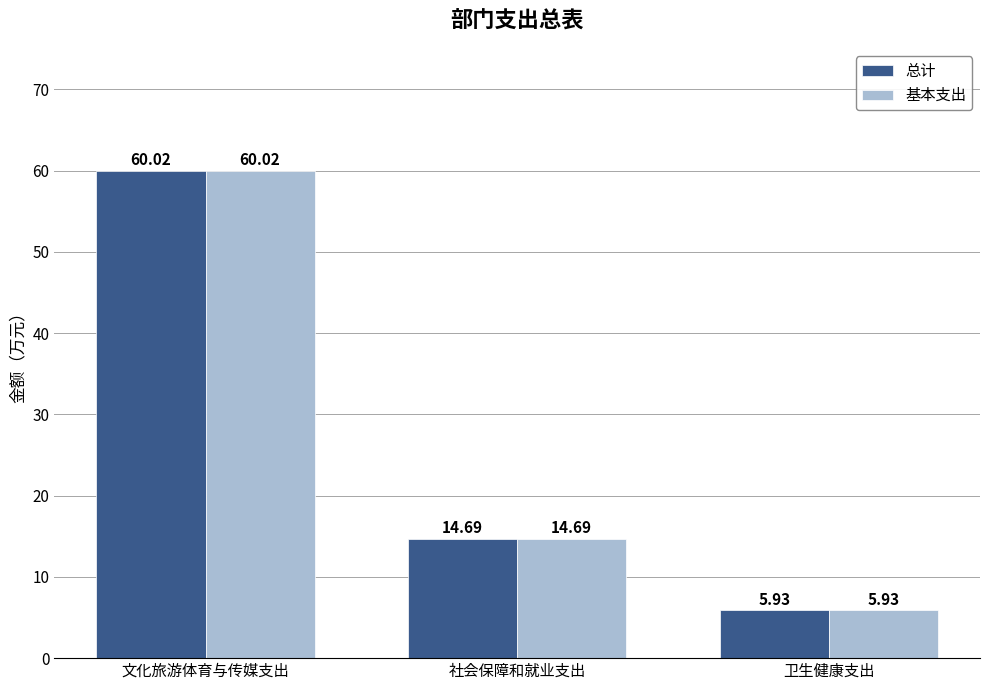

At which category is the sum across all series the highest?

文化旅游体育与传媒支出